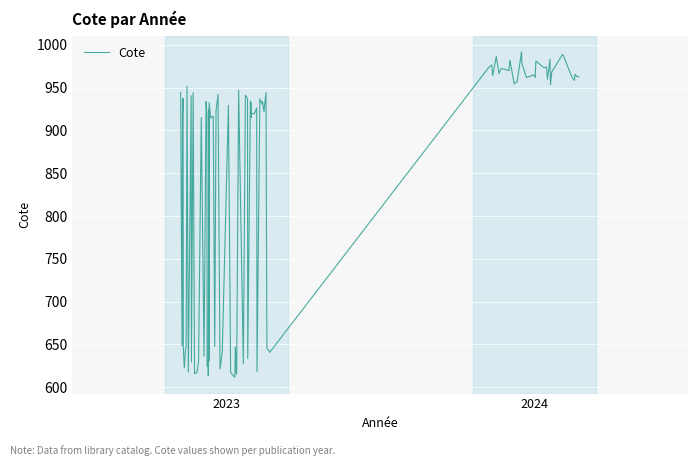

What is the minimum value shown in the chart?

611.7